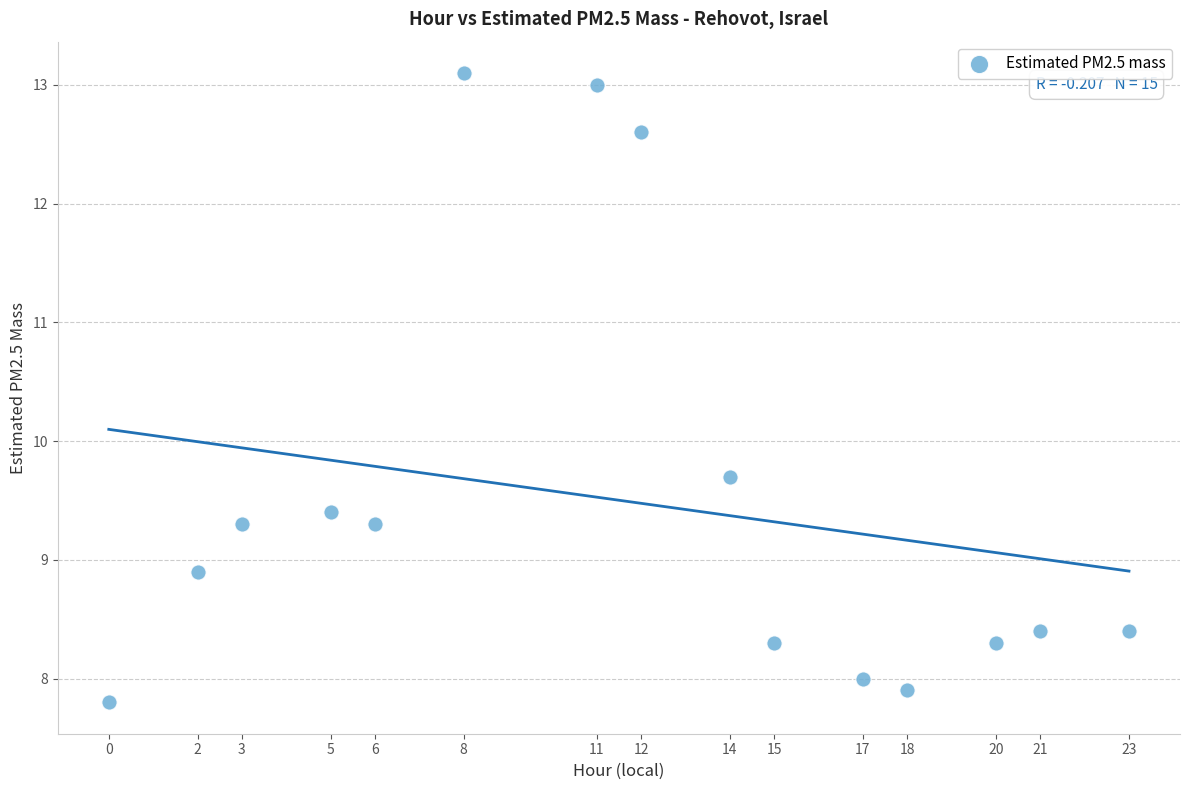

What Y value in the scatter plot is closest to 10?

9.7